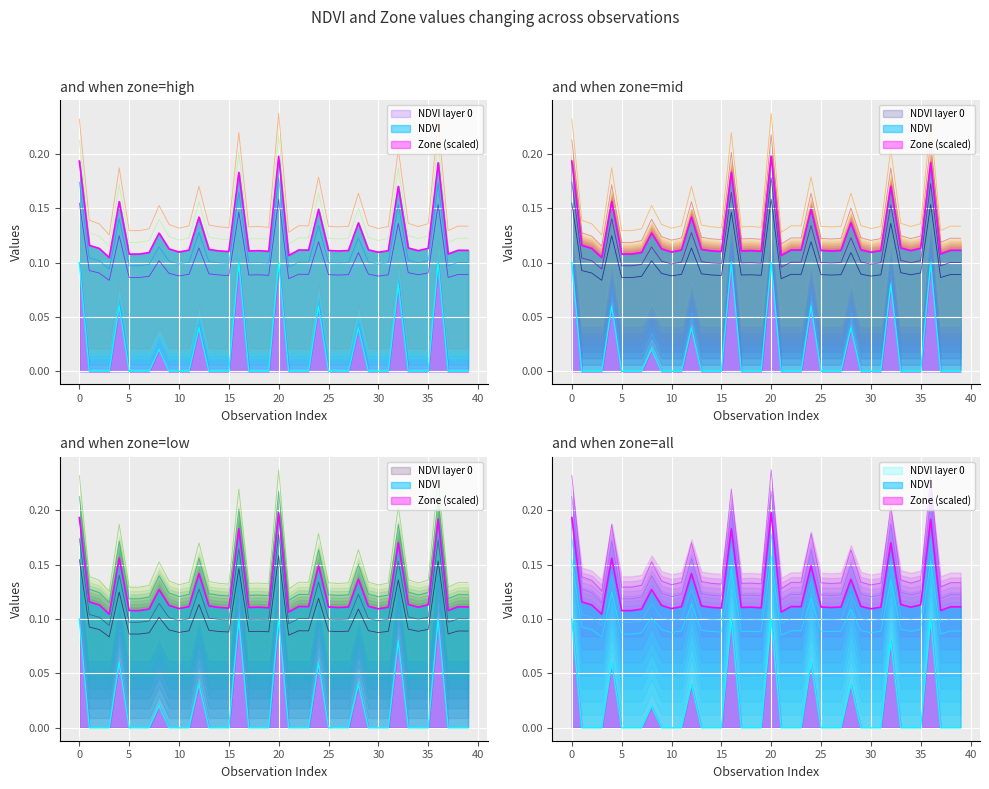

Which series has the largest range (max minus min)?

NDVI